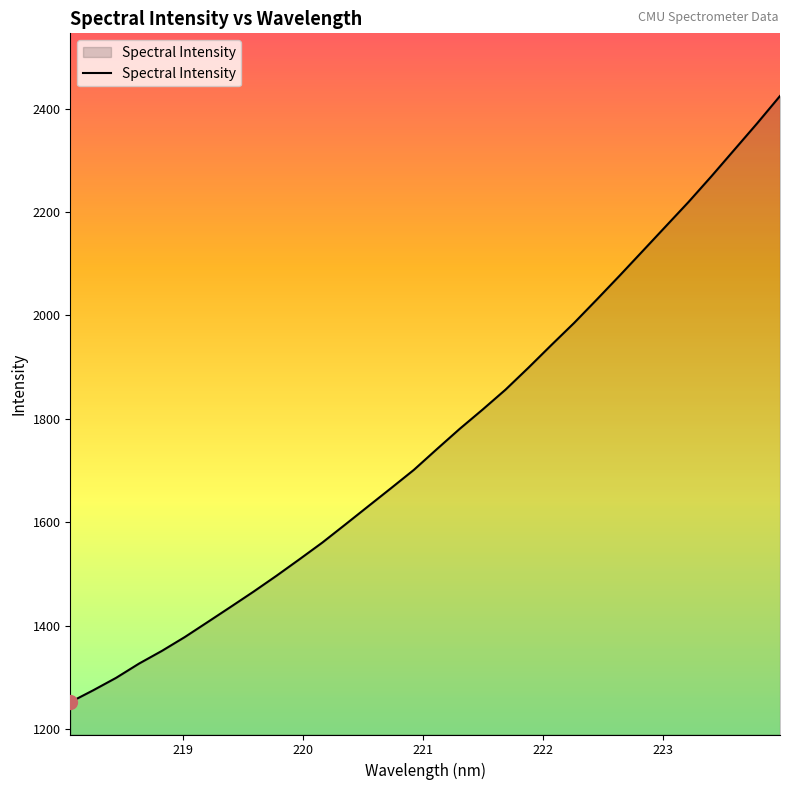

What is the maximum value shown in the chart?

2424.6